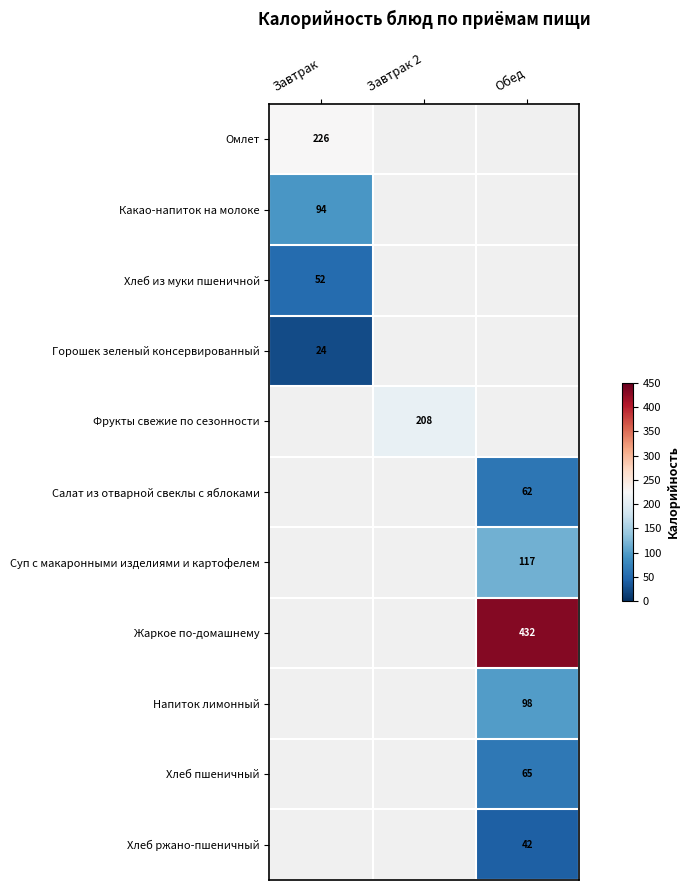

At how many categories does at least one series exceed 323?

1